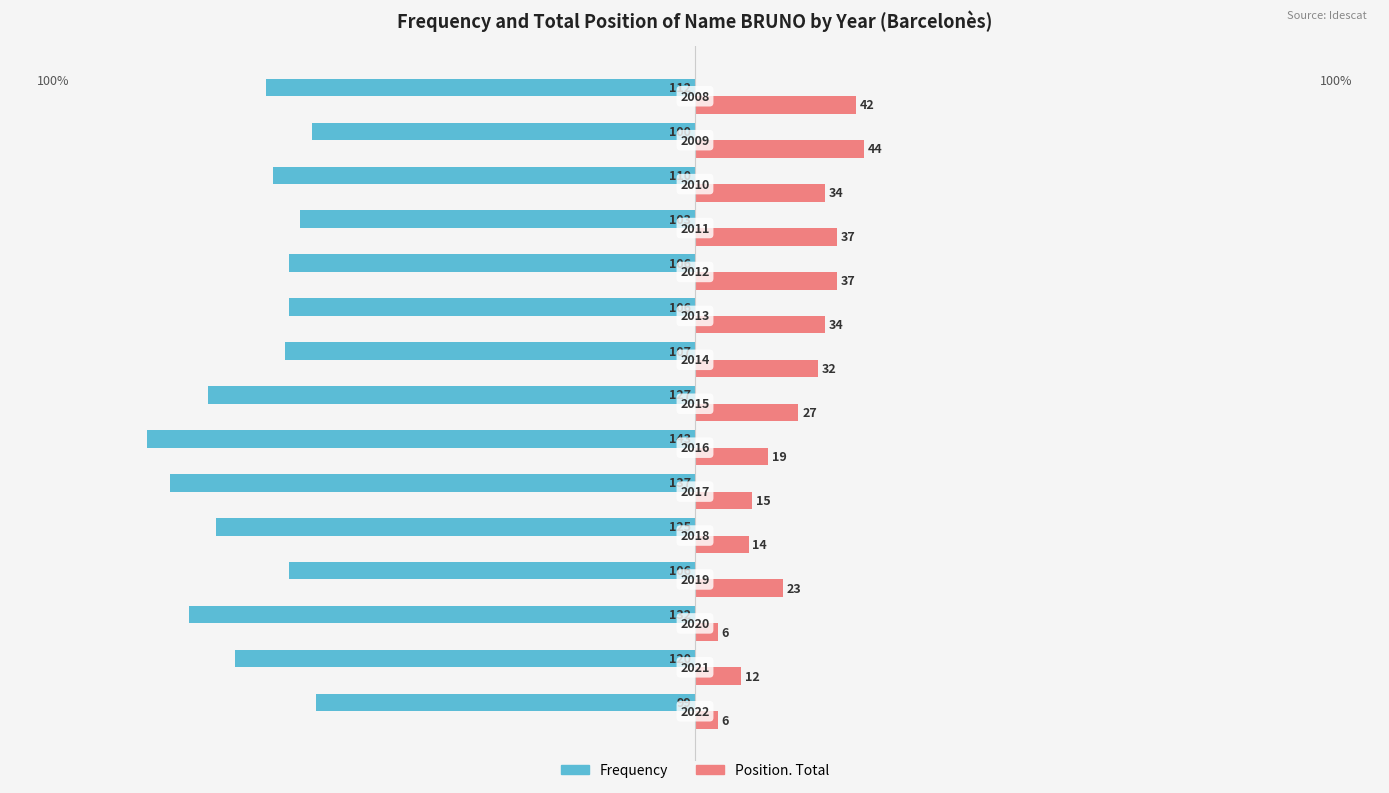

What are all the series names shown in the legend?

Frequency, Position. Total